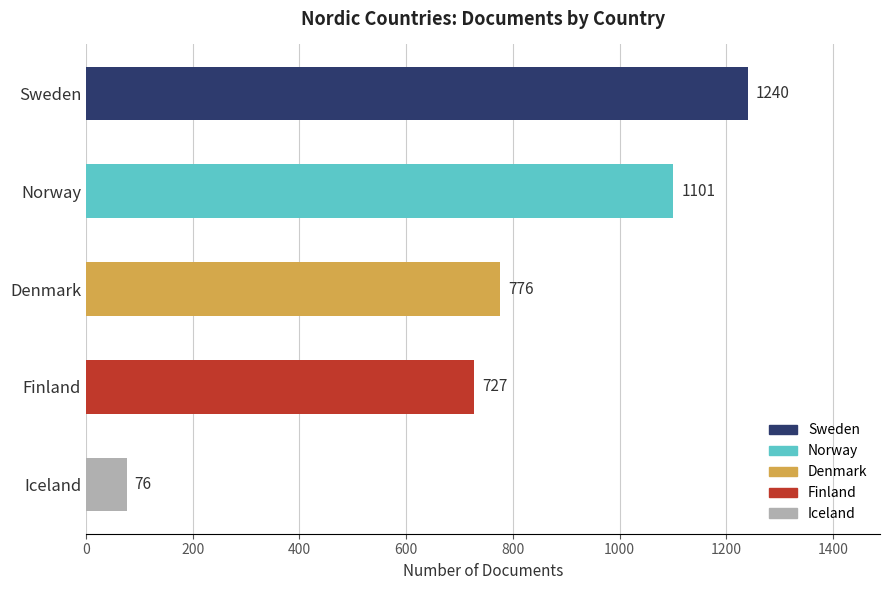

What is the average value?

784